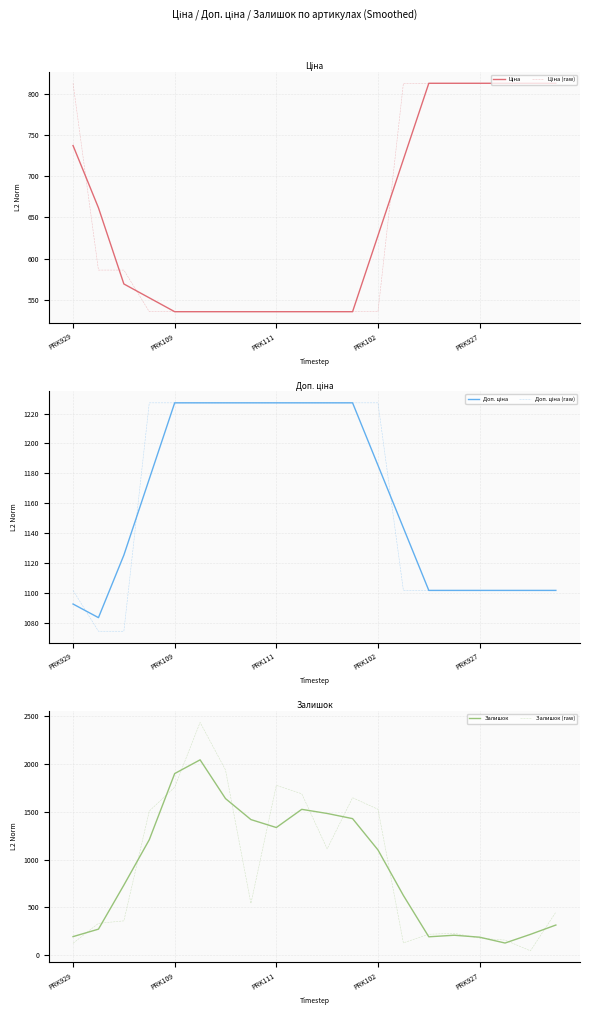

Which series has the largest total across all categories?

Доп. ціна